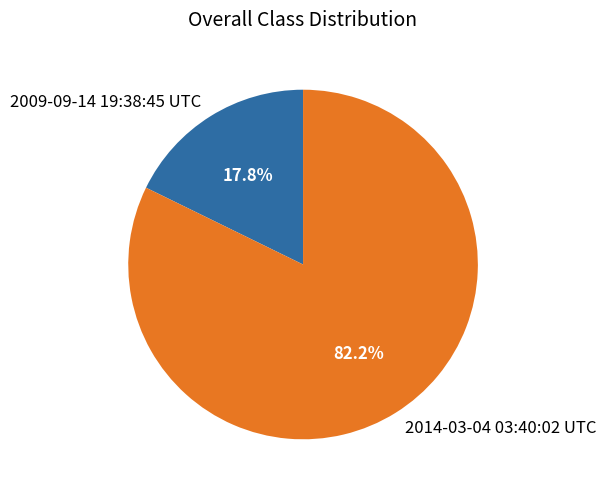

What is the smallest slice in the pie chart?

2009-09-14 19:38:45 UTC